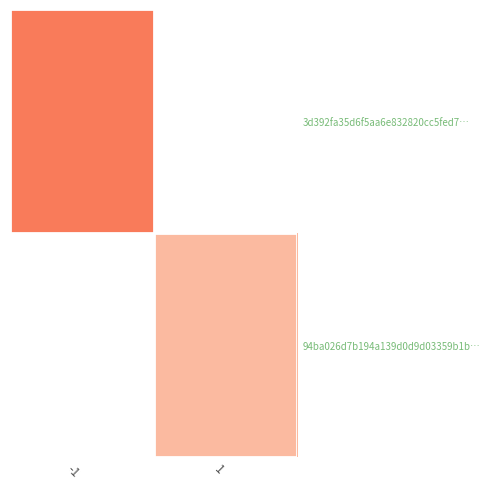

Count the number of categories in the chart.

2